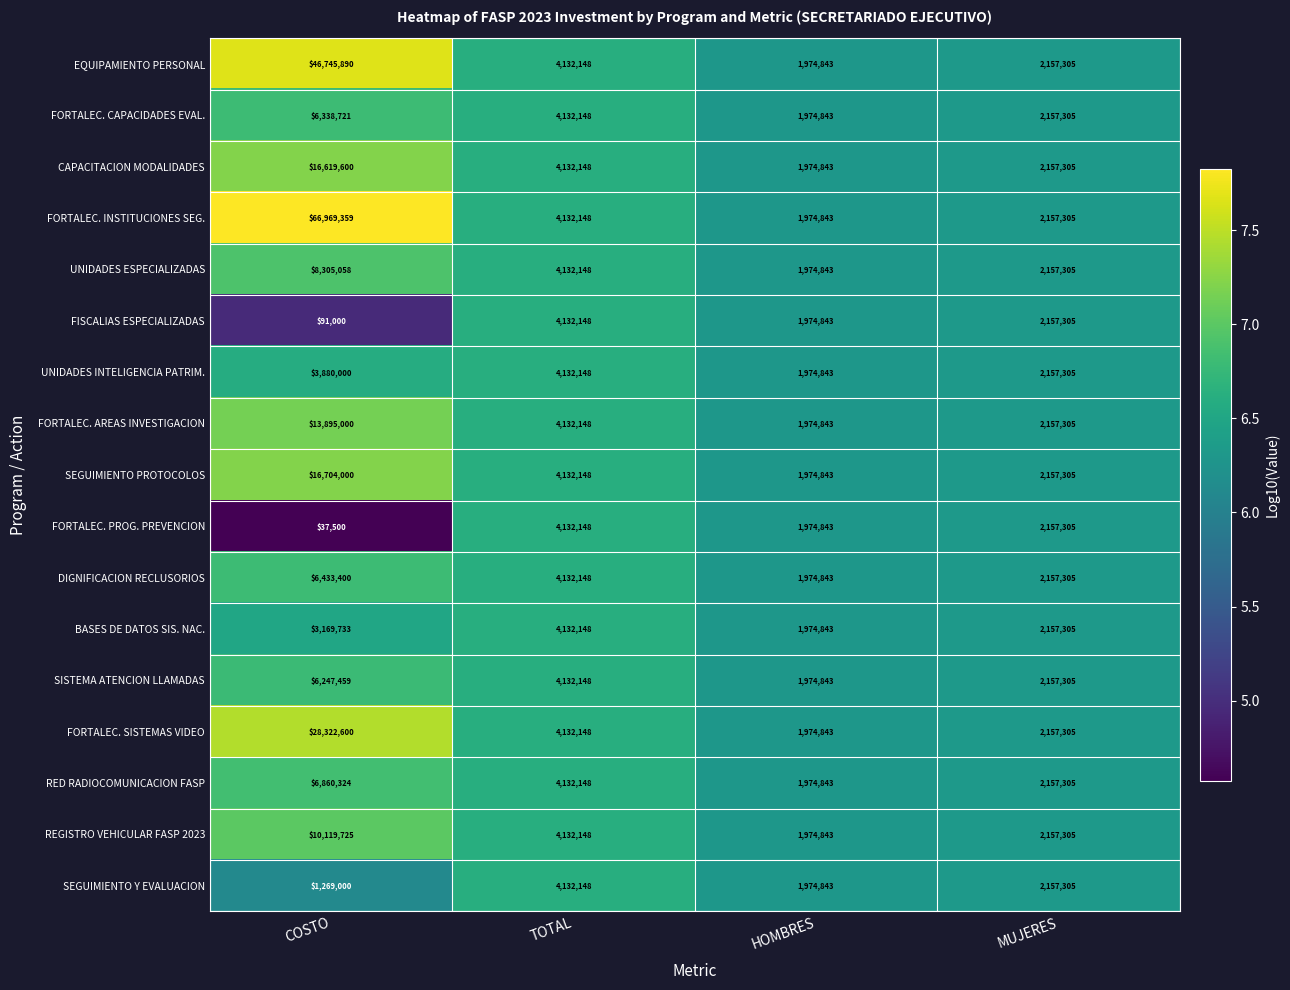

Which series changed the most between COSTO and TOTAL?

FORTALEC. INSTITUCIONES SEG.